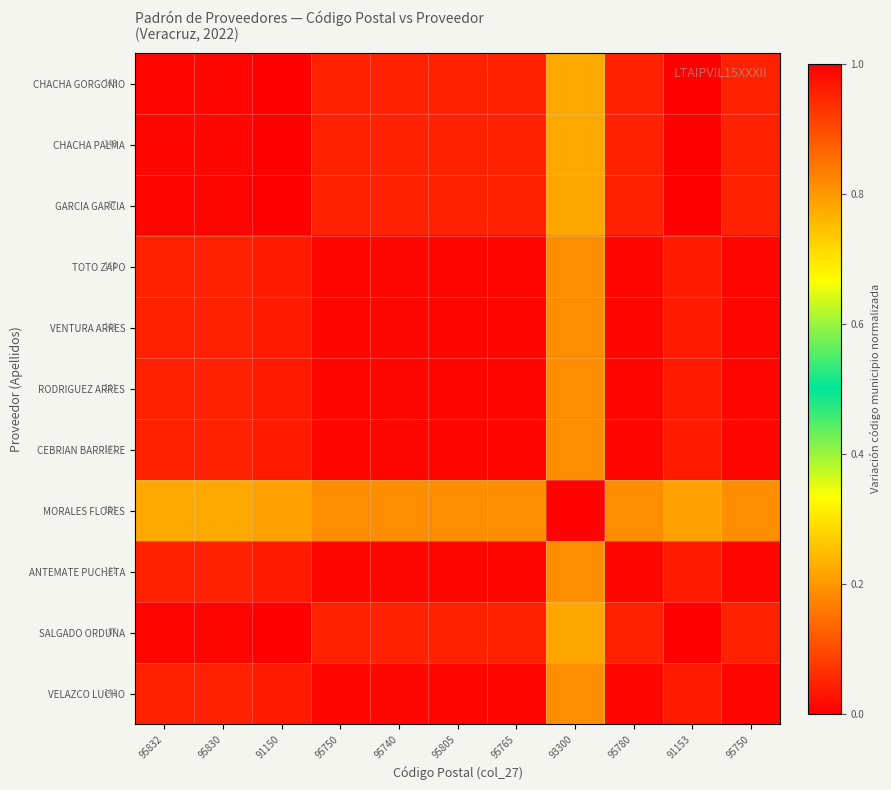

What is the difference between the maximum and minimum values in the CHACHA PALMA series?

1.0